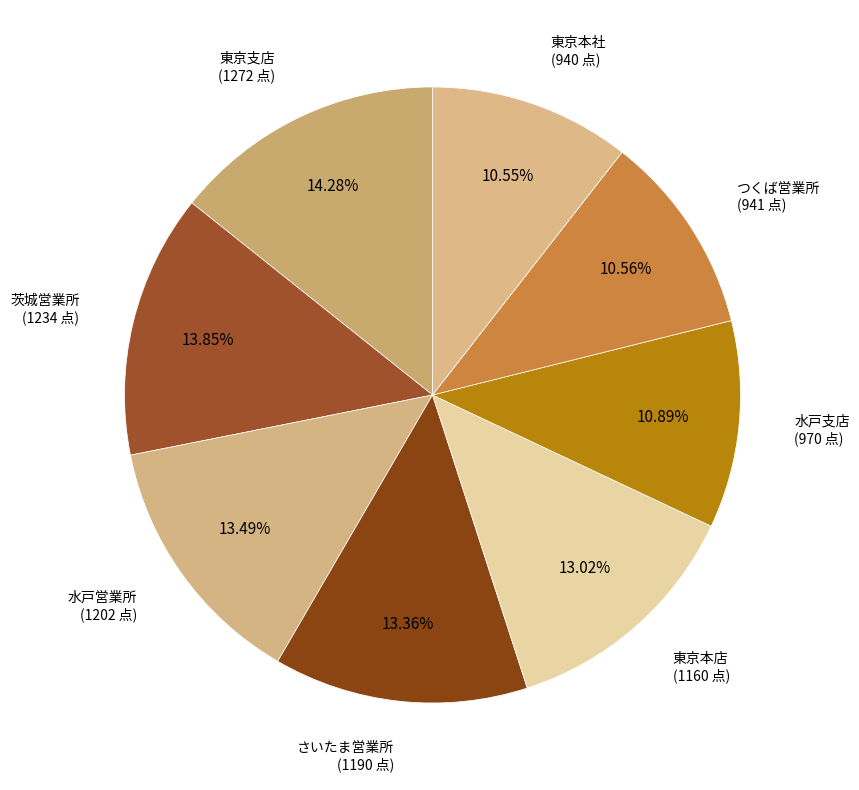

Does 東京本店 account for over 50% of the chart?

No